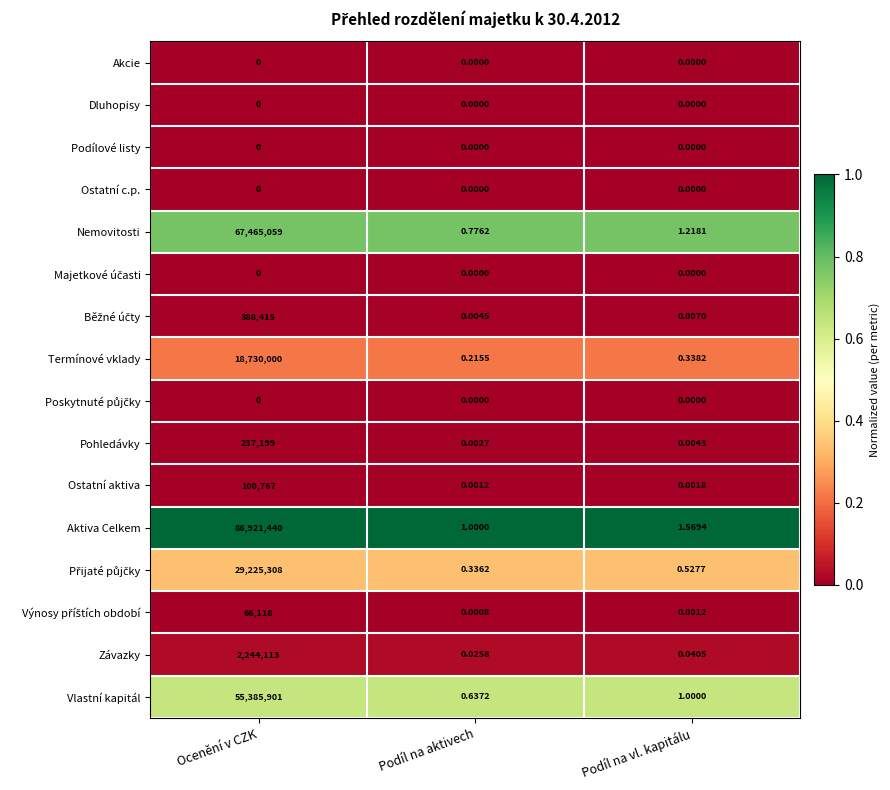

At which category is the sum across all series the highest?

Ocenění v CZK